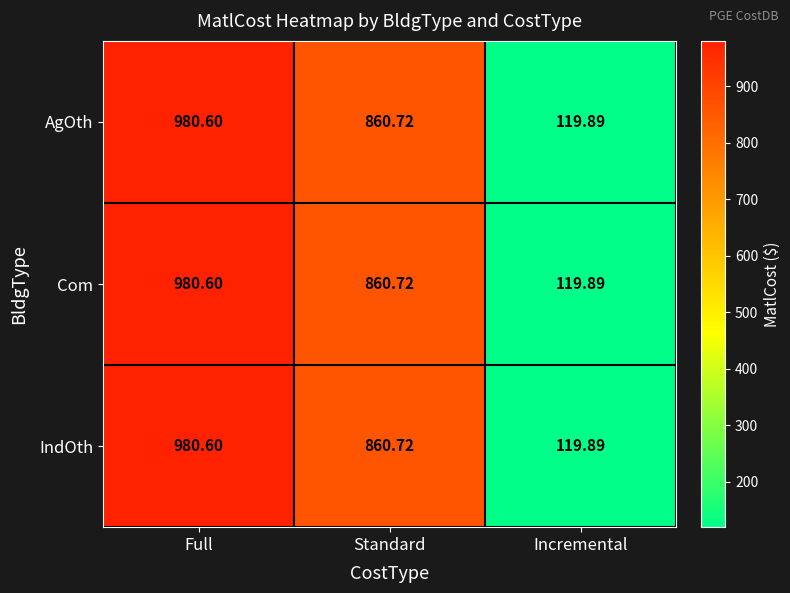

At which category is the sum across all series the highest?

Full